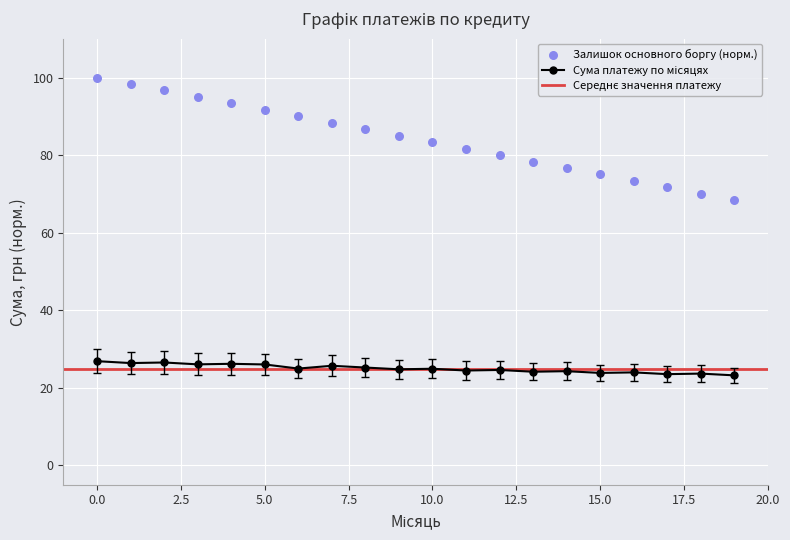

Which series reaches the minimum Y coordinate?

Сума платежу